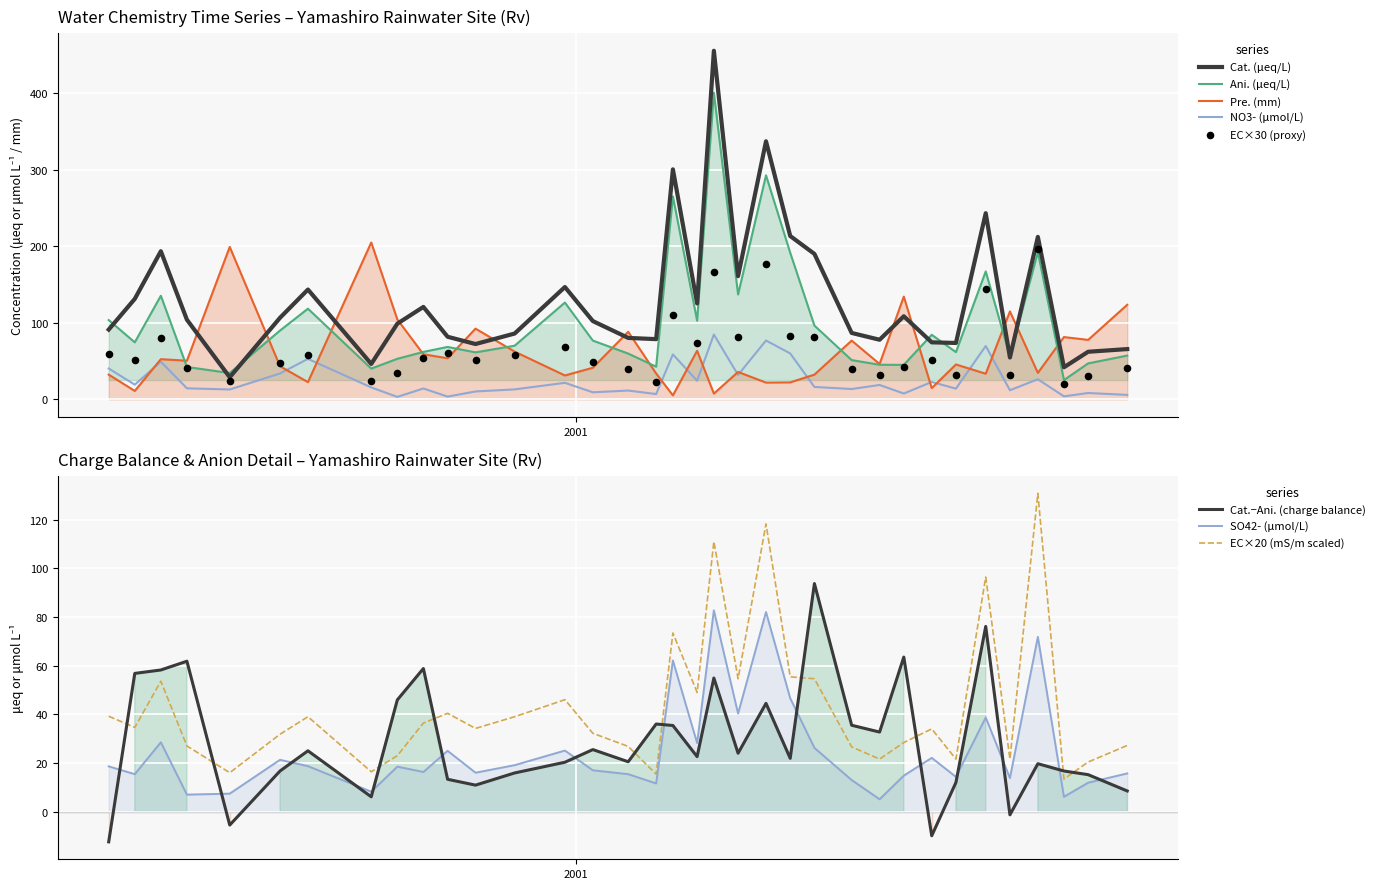

What is the total value across all series at 2001-08-22?

283.7